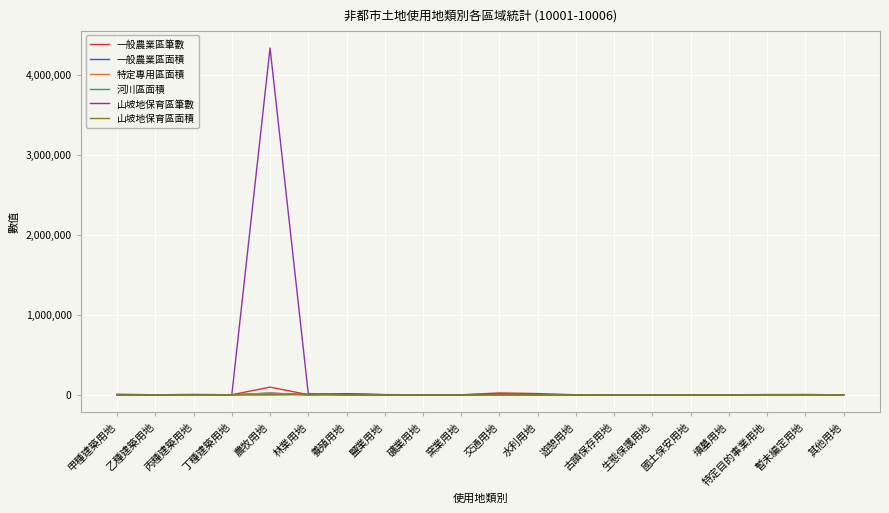

Which series has the largest range (max minus min)?

山坡地保育區筆數